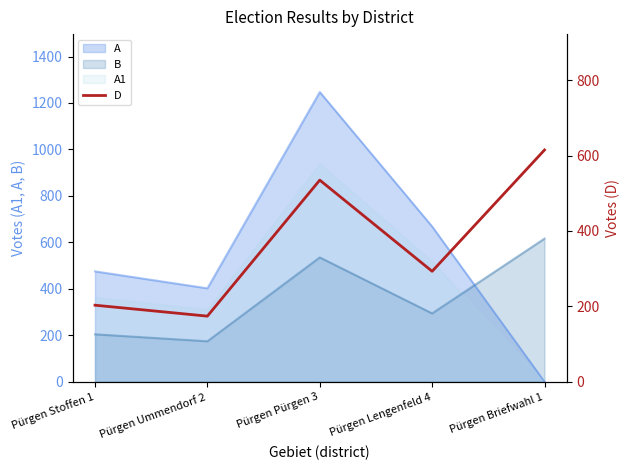

List the labels in order of B value, largest first.

Pürgen Briefwahl 1, Pürgen Pürgen 3, Pürgen Lengenfeld 4, Pürgen Stoffen 1, Pürgen Ummendorf 2